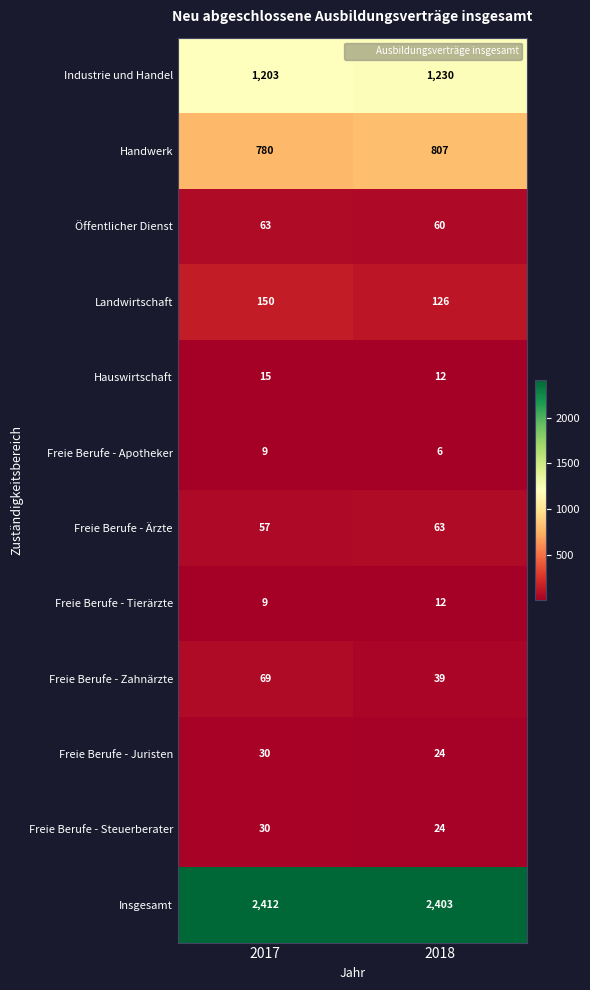

Which series has the largest total across all categories?

Insgesamt